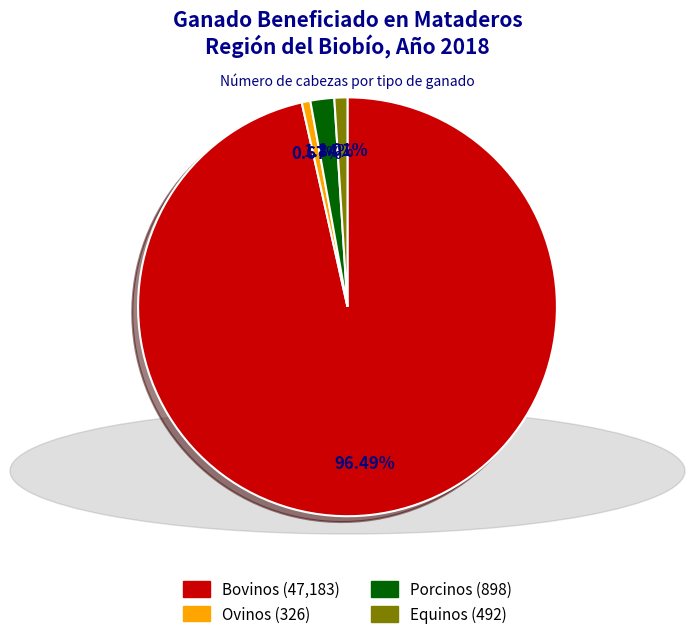

To the nearest percent, what is the combined percentage of Porcinos and Equinos?

3%